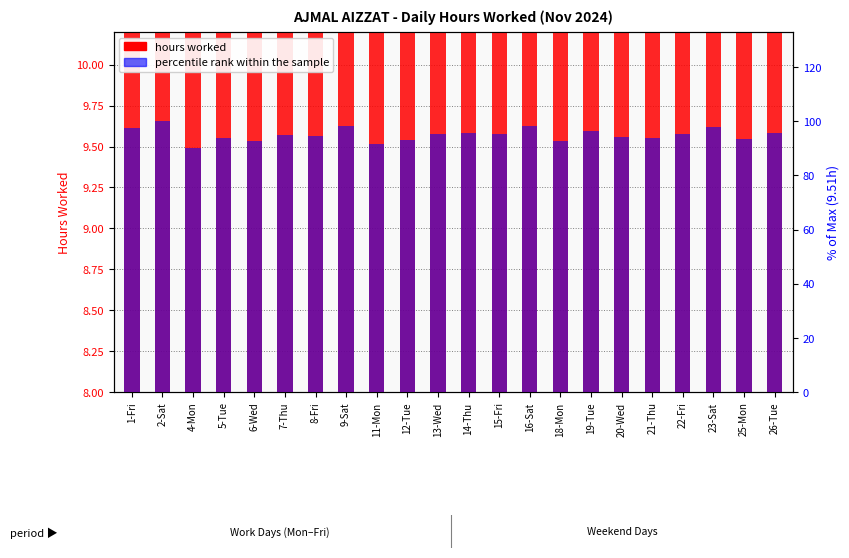

Between 26-Tue and 15-Fri, which is larger?

26-Tue